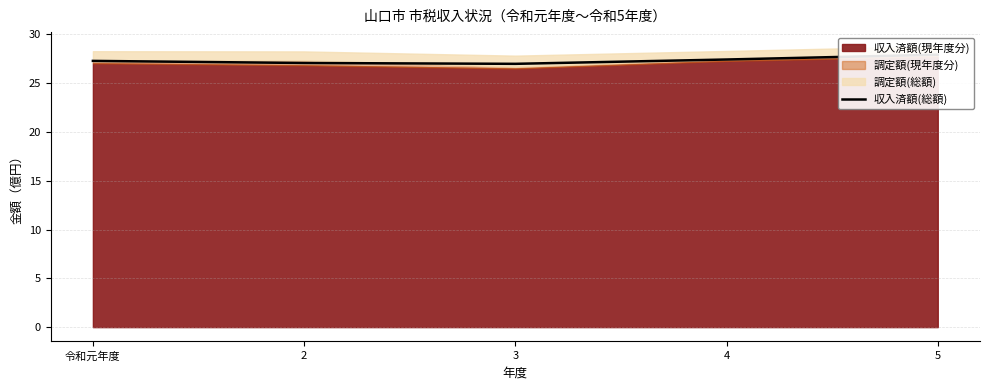

What is the difference between the maximum and minimum values?

0.9